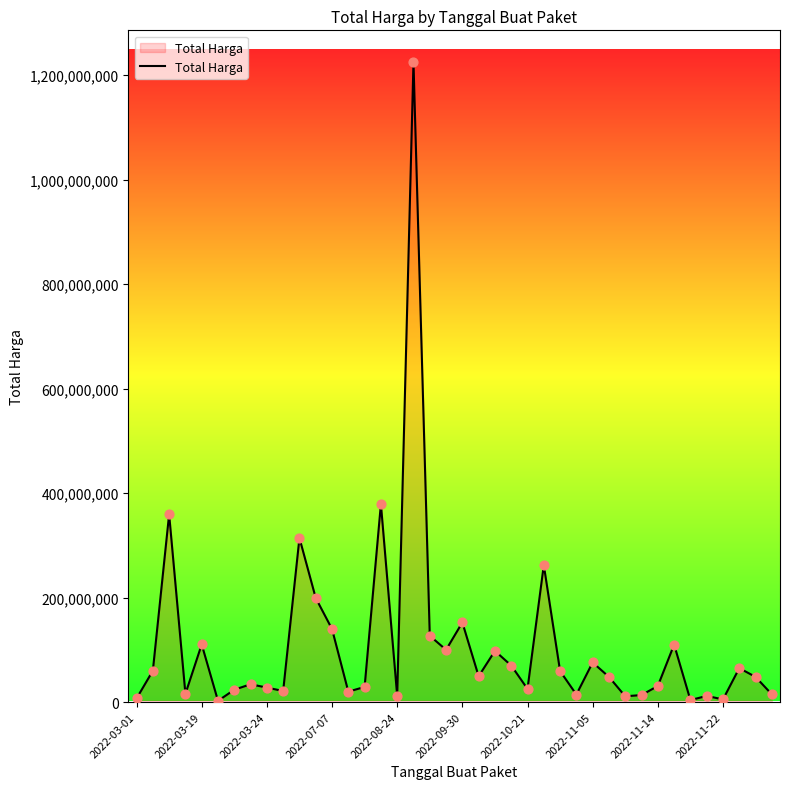

What is the difference between the maximum and minimum values?

1222286250